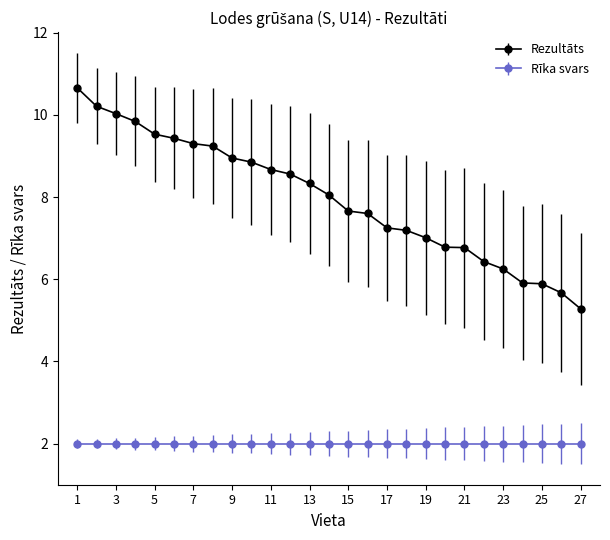

Which series has the largest total across all categories?

Rezultāts